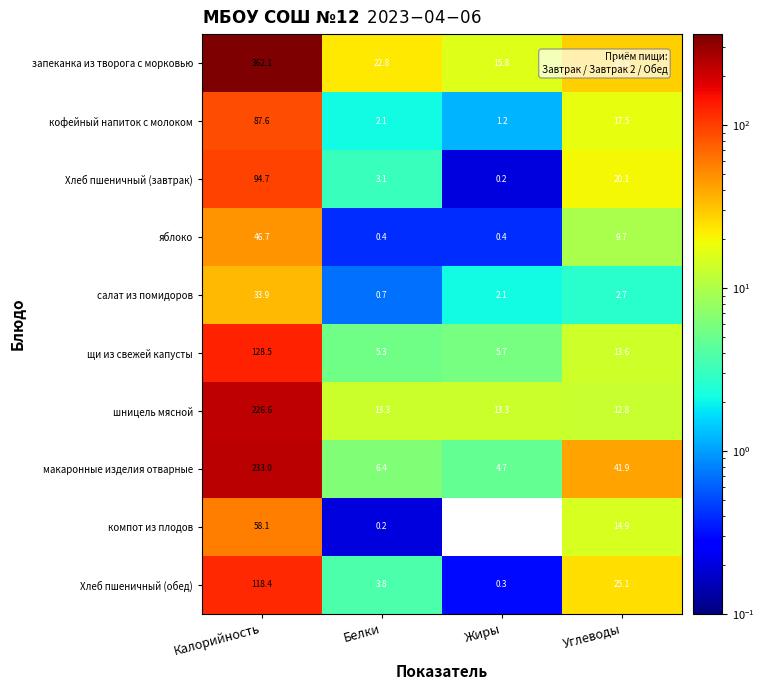

List the series in order of their peak value, lowest first.

салат из помидоров, яблоко, компот из плодов, кофейный напиток с молоком, Хлеб пшеничный (завтрак), Хлеб пшеничный (обед), щи из свежей капусты, шницель мясной, макаронные изделия отварные, запеканка из творога с морковью